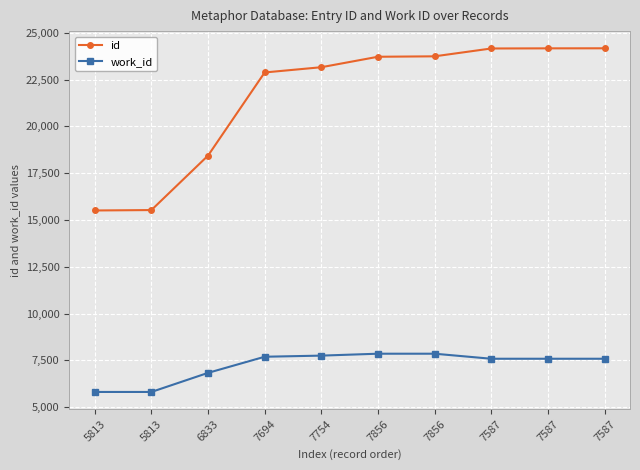

True or false: work_id and id intersect in this chart.

False